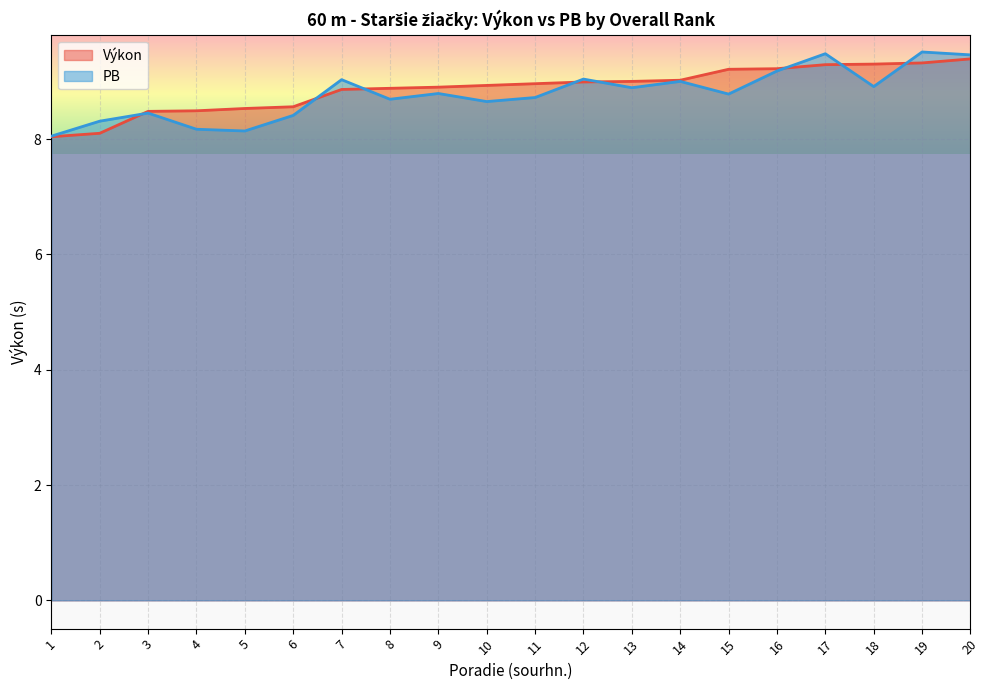

The value of PB at 11 is 8.7. True or false?

True